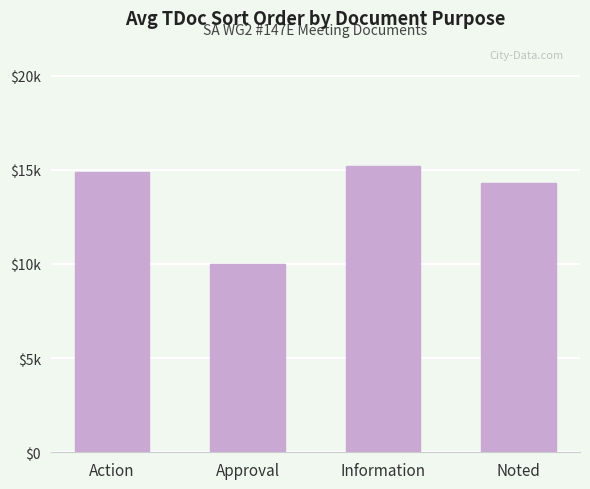

Which label corresponds to the smallest value in the chart?

Approval